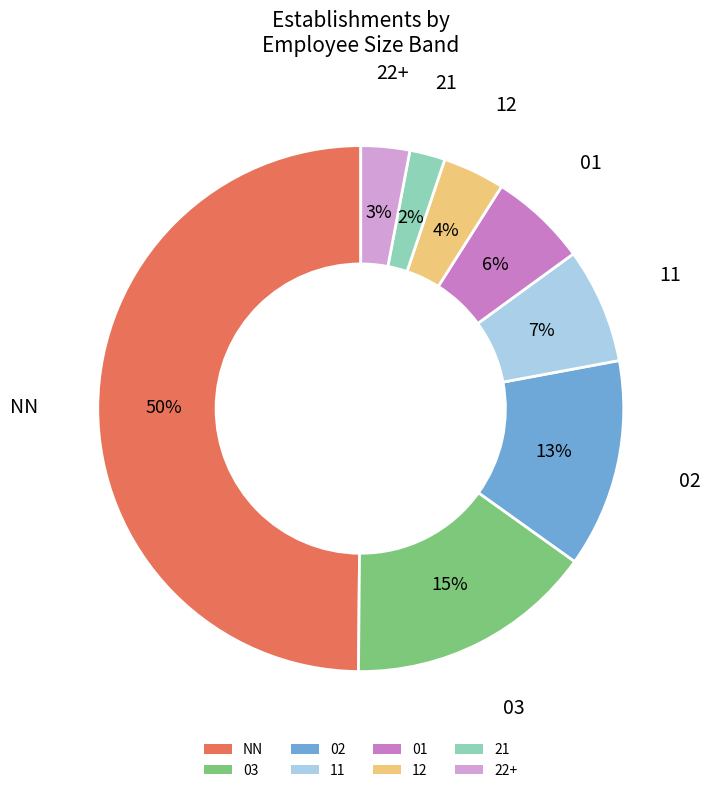

To the nearest percent, what percentage of the pie is 01?

6%